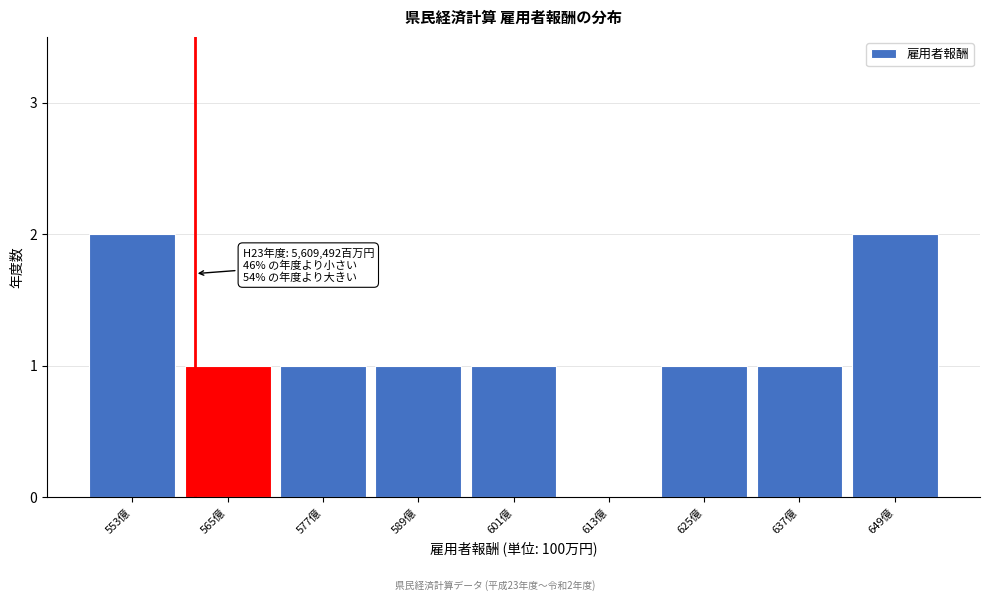

Reading right to left, transcribe all the data shown in this chart.

649億=2	637億=1	625億=1	613億=0	601億=1	589億=1	577億=1	565億=1	553億=2